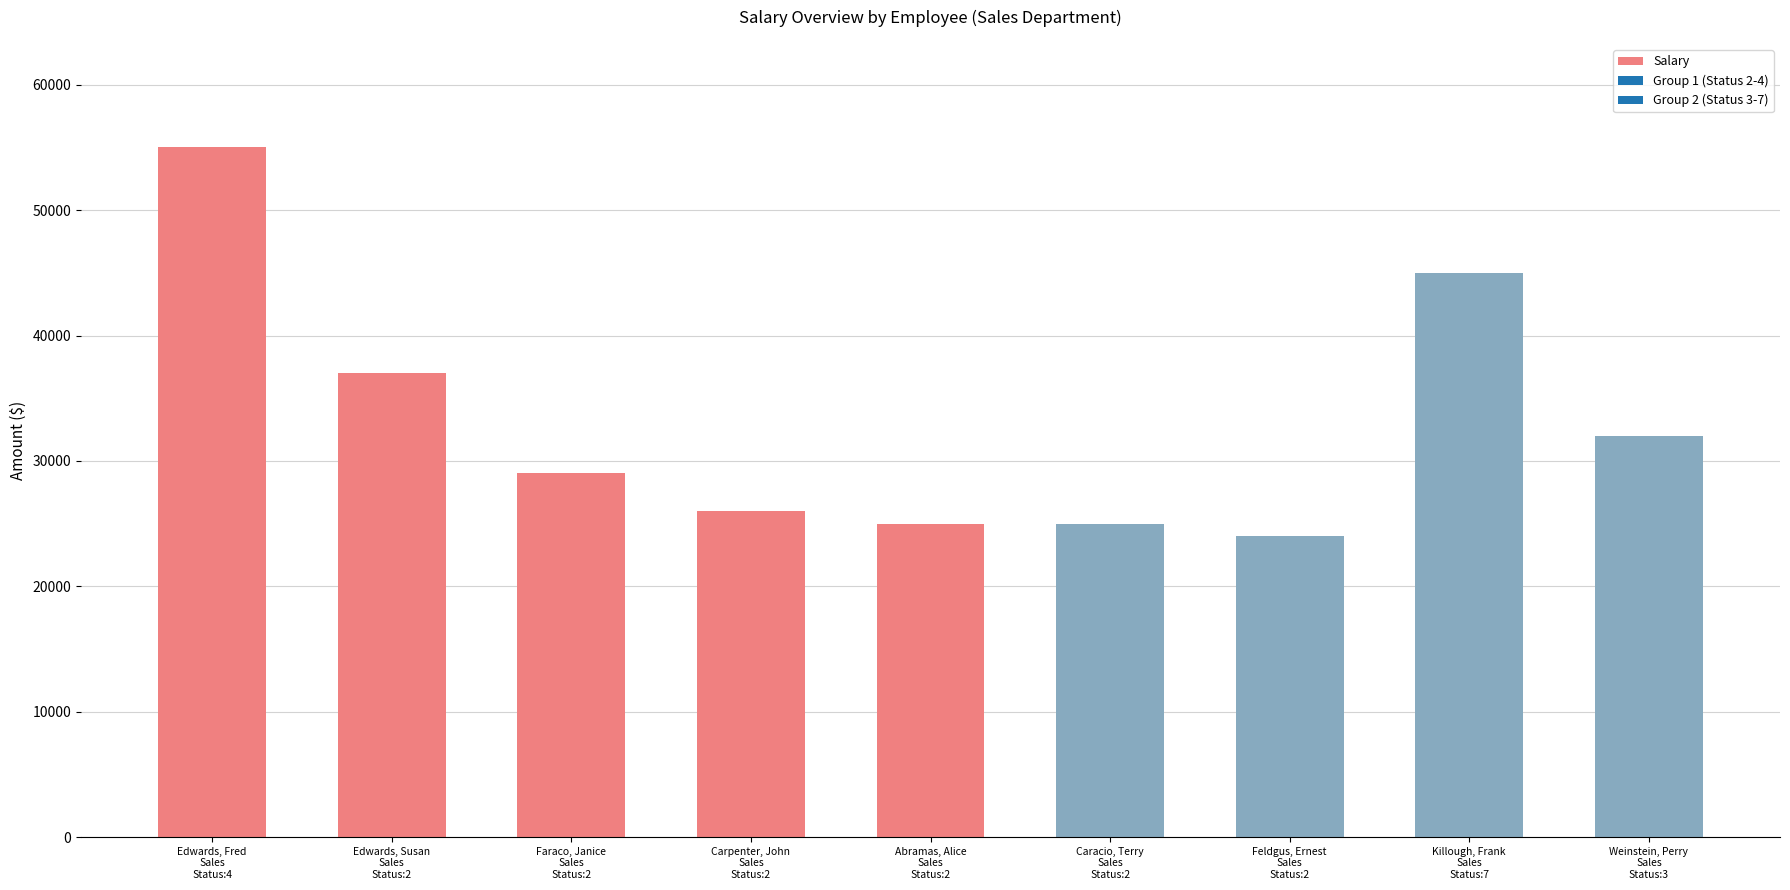

Which category has the lowest value across all series?

Feldgus, Ernest
Sales
Status:2